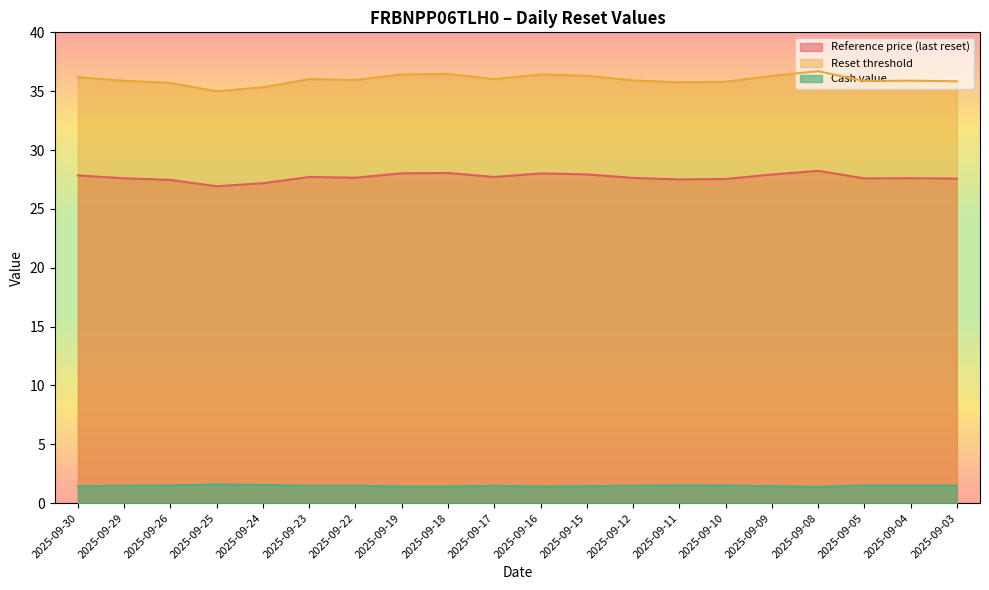

Is it true that Cash value equals 1.4 at 2025-09-18?

True